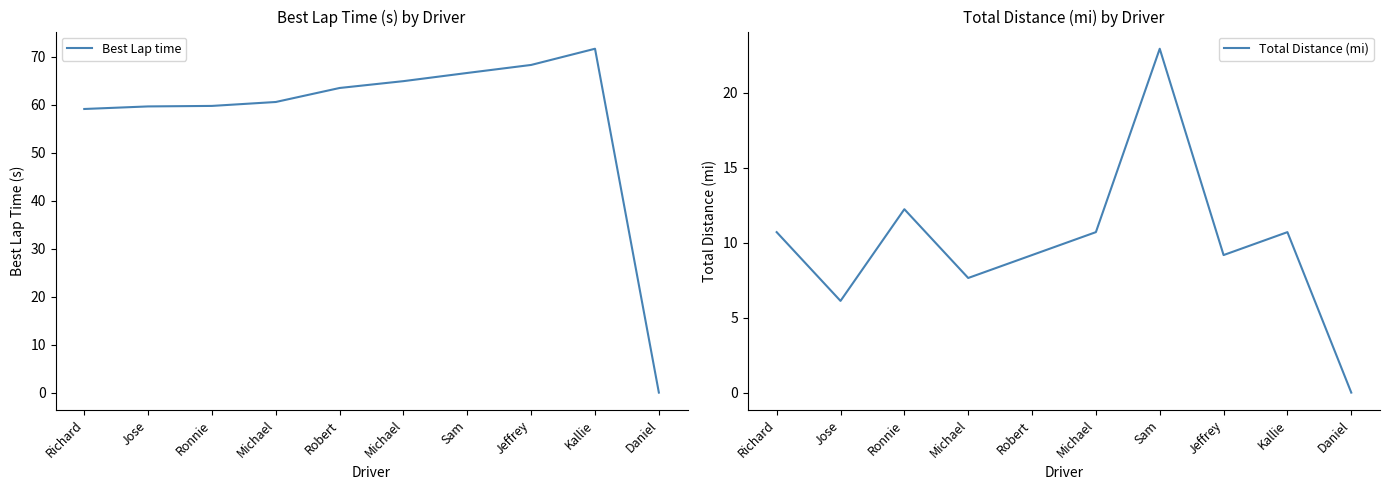

What are all the series names shown in the legend?

Best Lap time, Total Distance (mi)